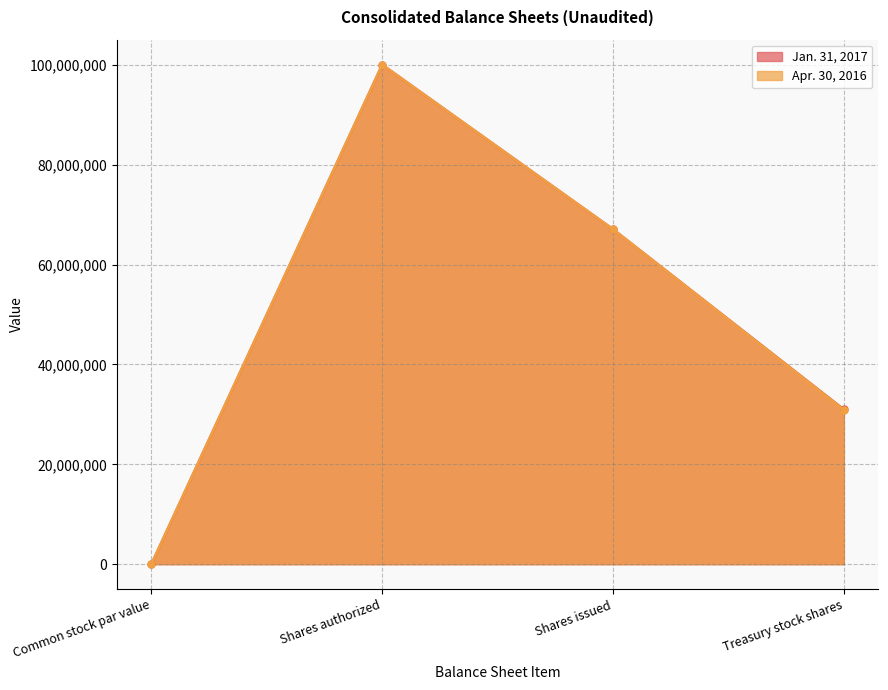

What position from the right is Shares issued?

2